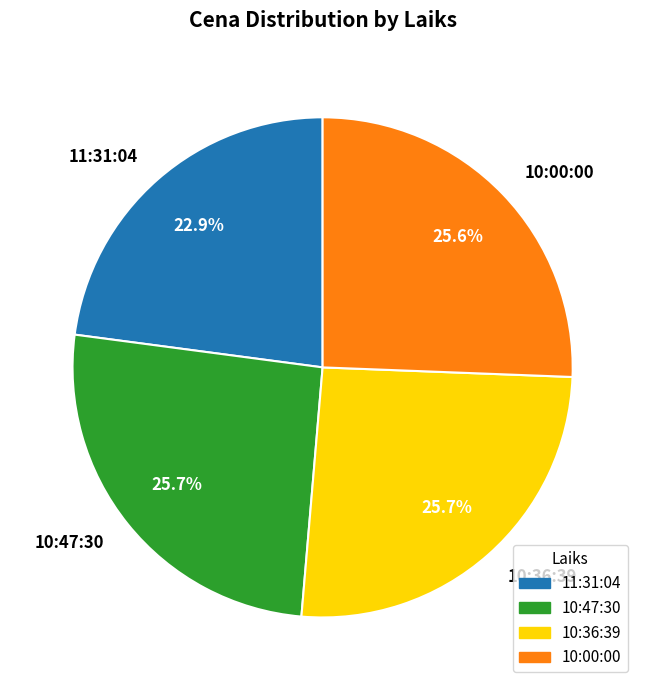

How much of the chart is everything except 10:00:00?

74.4%